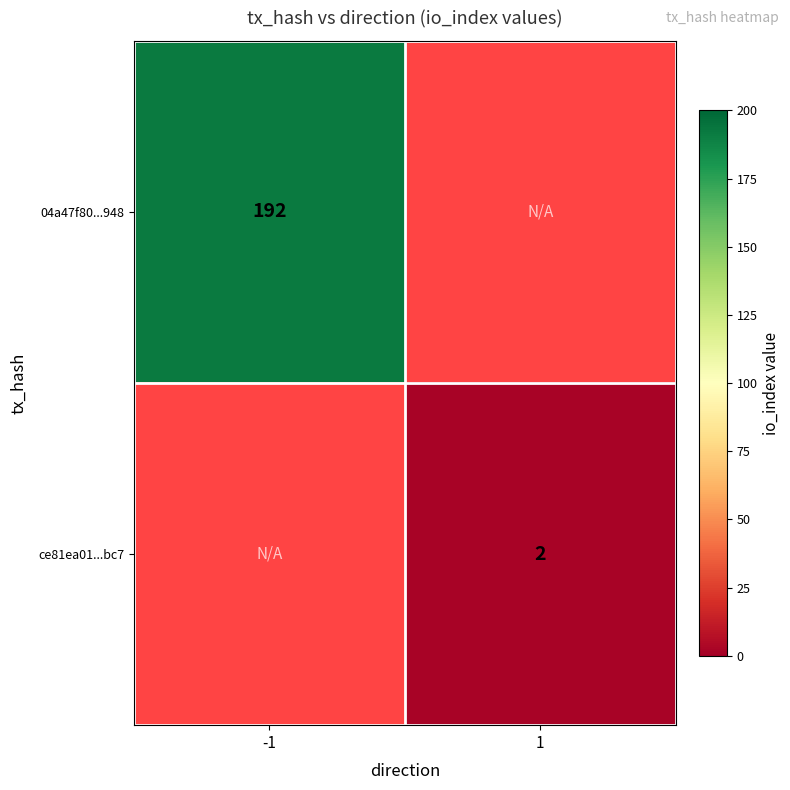

The ce81ea01...bc7 series shows 2 at 1. True or false?

True